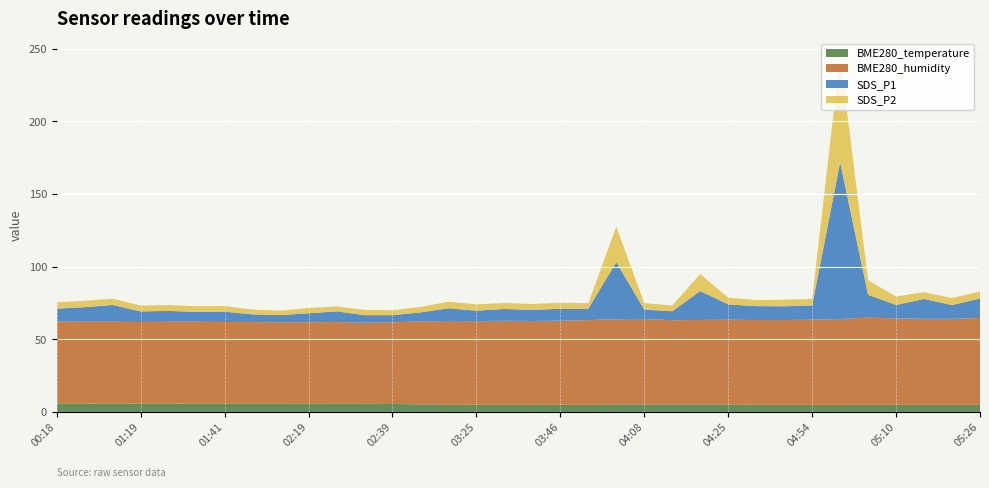

Reading left to right, extract all data points from this chart.

BME280_temperature: 6.0	5.8	5.8	5.8	5.8	5.8	5.8	5.8	5.7	5.6	5.7	5.7	5.5	5.2	5.1	5.1	5.1	5.0	5.1	5.0	5.2	5.2	5.2	5.2	5.2	5.1	5.0	4.9	4.9	5.0	5.0	5.0	5.0	4.9
BME280_humidity: 56.4	56.3	56.3	56.2	56.3	56.2	56.1	56.1	56.0	56.2	56.1	55.8	56.2	57.1	57.6	57.4	57.7	57.6	57.8	58.2	58.6	58.9	57.9	58.1	58.4	58.2	58.2	58.6	59.1	59.9	59.3	59.1	59.1	59.8
SDS_P1: 8.8	10.1	11.6	7.3	7.5	6.8	7.1	5.3	5.0	6.1	7.4	5.2	4.9	6.2	8.7	7.2	8.1	7.6	8.2	7.9	39.3	6.4	6.2	19.9	10.5	9.6	9.5	9.7	107.8	15.7	9.3	13.6	9.5	13.4
SDS_P2: 4.3	4.4	4.3	4.0	4.0	3.9	3.9	3.3	3.0	3.7	3.4	3.6	3.4	3.8	4.5	4.4	4.1	4.1	4.1	3.8	24.4	4.4	4.0	11.7	4.6	4.2	4.5	4.6	72.9	10.0	5.8	4.7	4.8	4.8